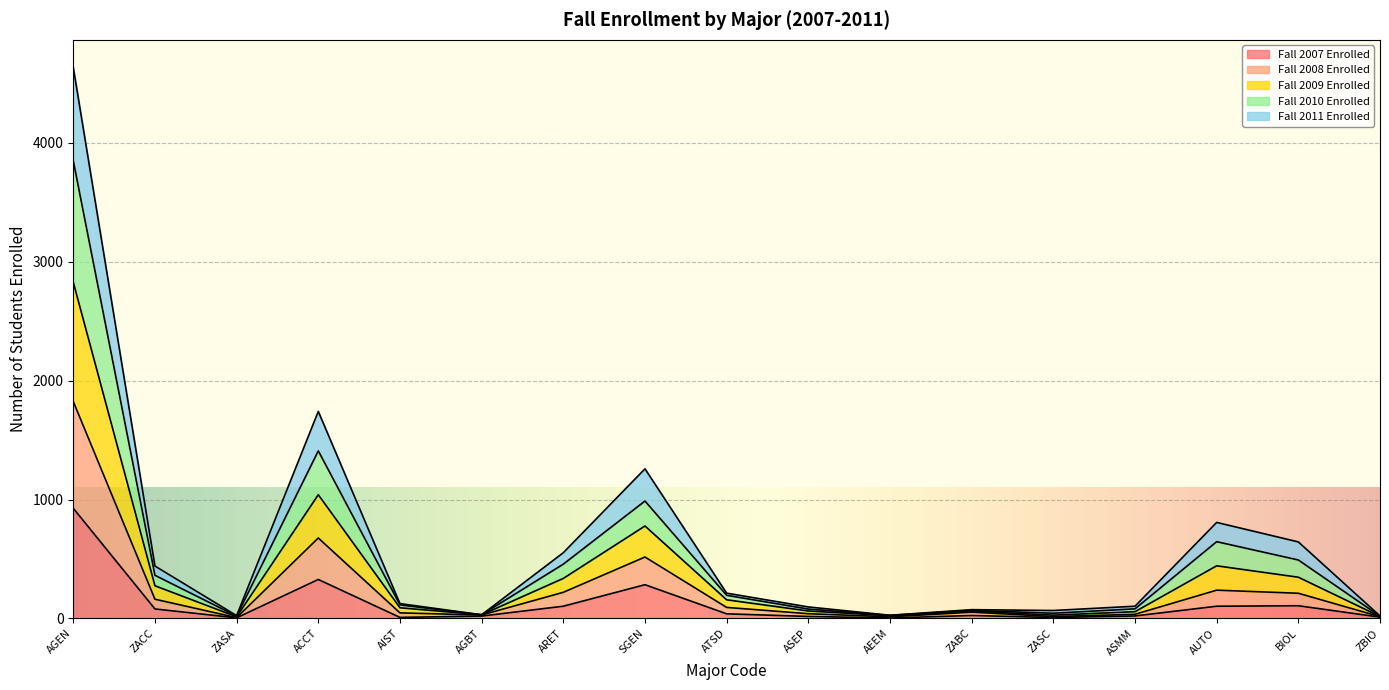

True or false: Fall 2008 Enrolled has more than 1 points higher than both neighbors.

True